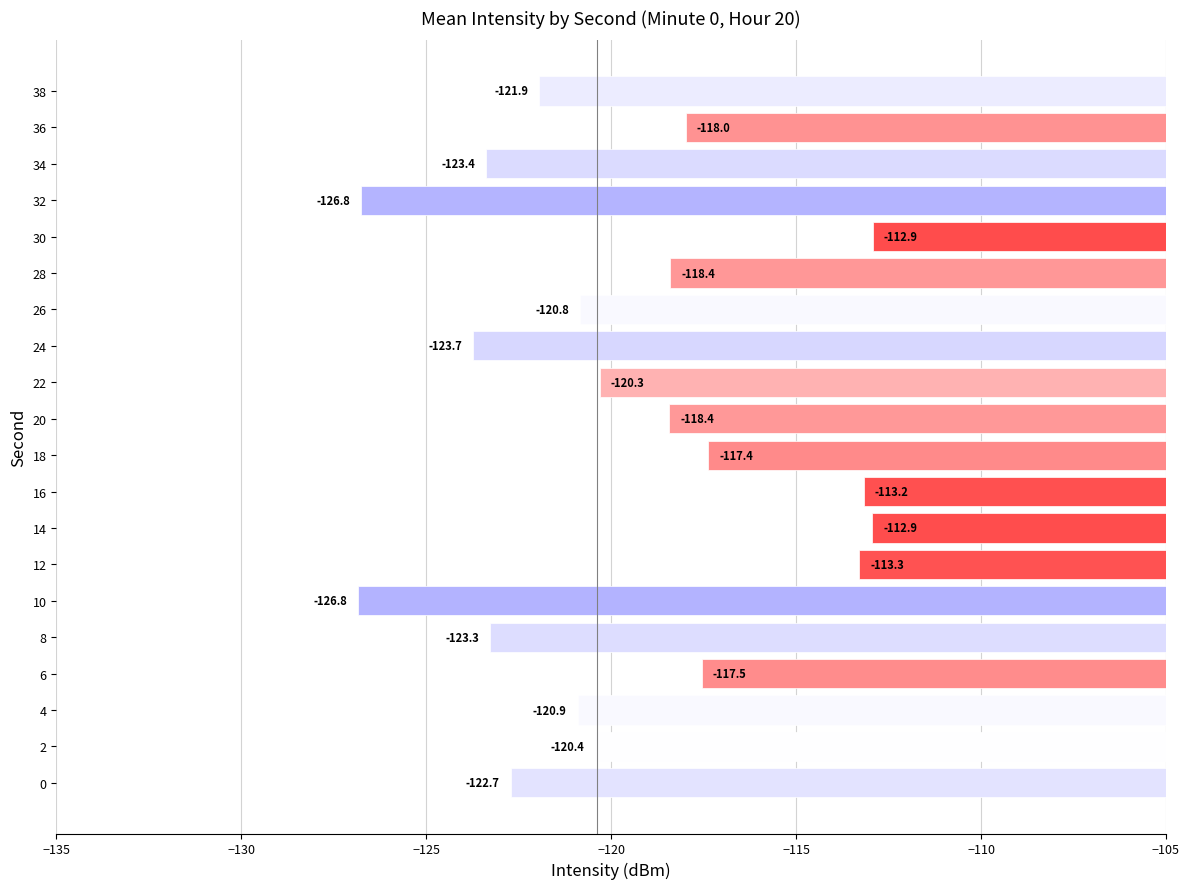

Which category has the lowest value across all series?

10